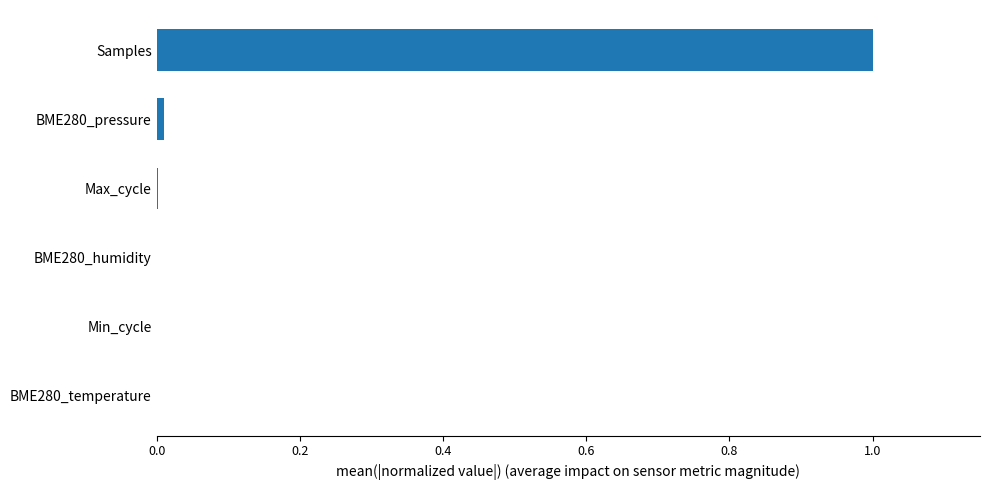

Which has a higher value, BME280_pressure or Samples?

Samples